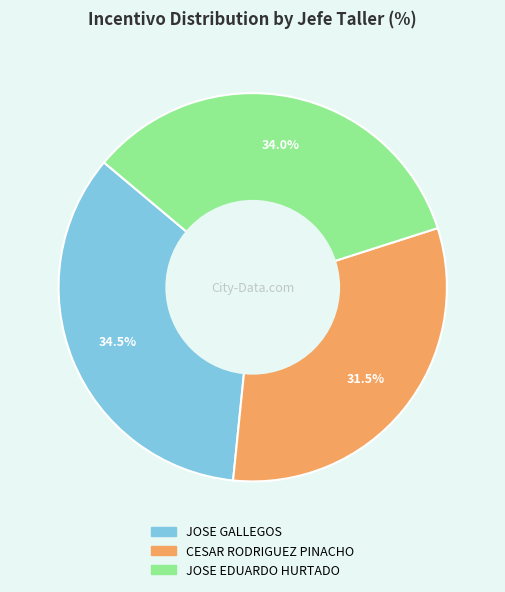

What is the smallest slice in the pie chart?

CESAR RODRIGUEZ PINACHO